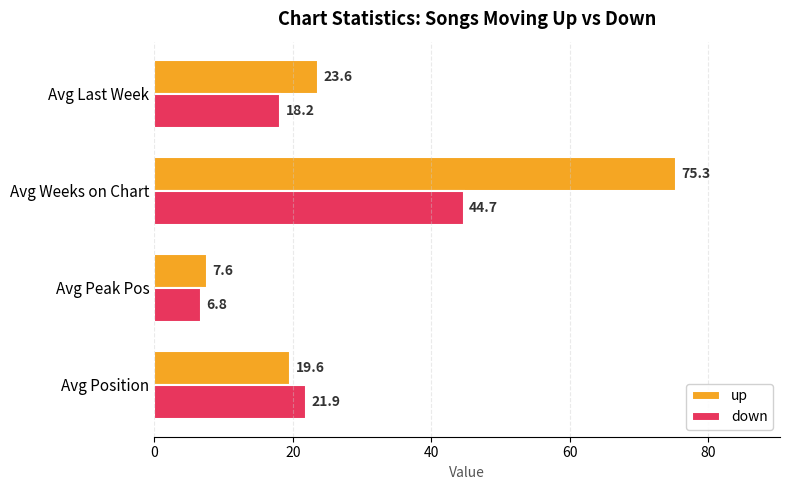

What is the sum of the down values at Avg Position and Avg Peak Pos?

28.7